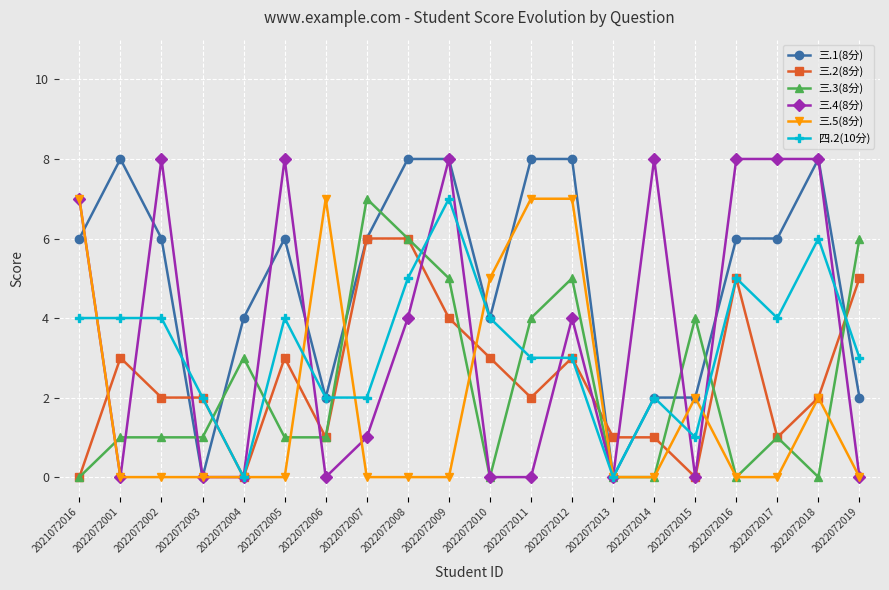

True or false: 三.3(8分) has more than 1 interior local peaks.

True